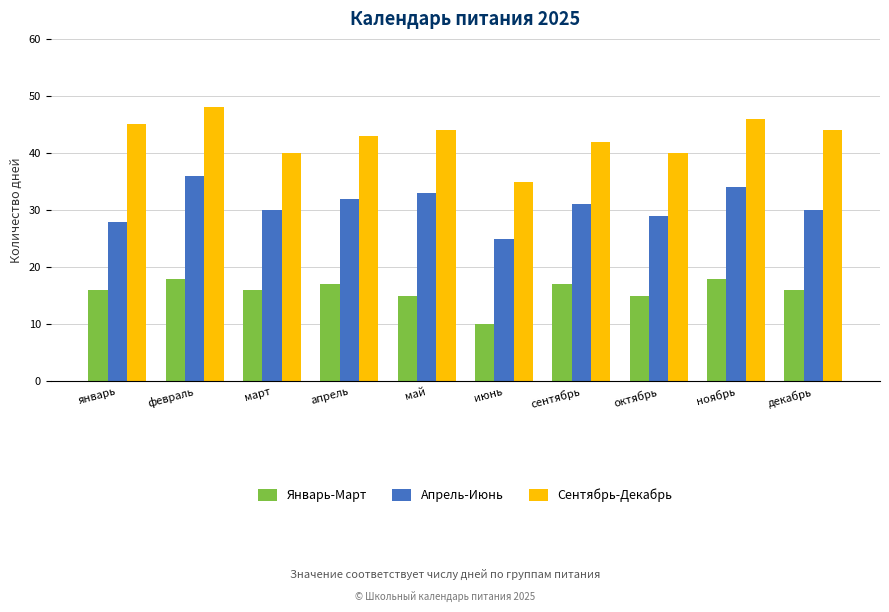

Does the chart contain stacked bars?

No